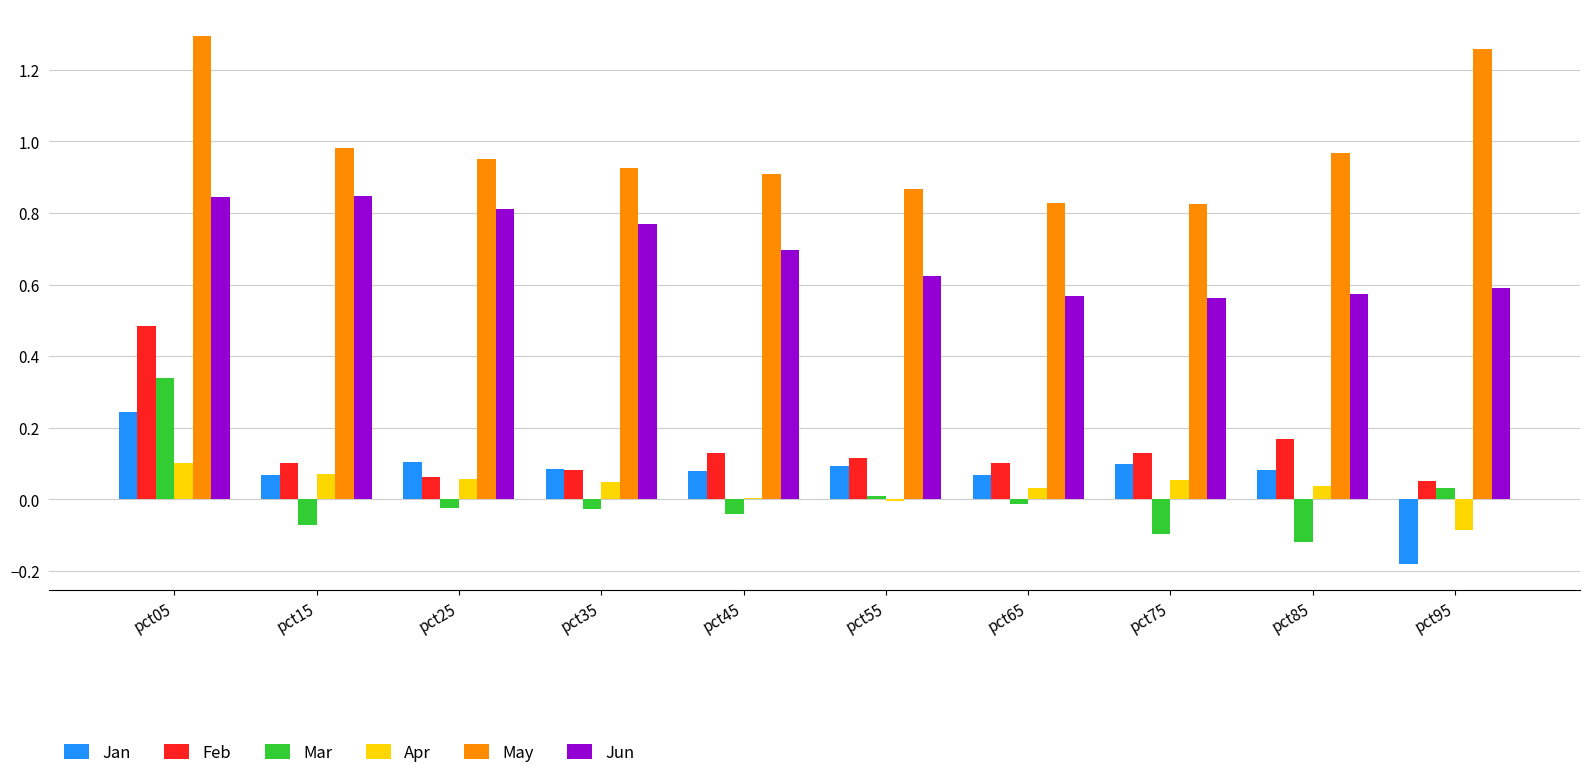

What are all the series names shown in the legend?

Jan, Feb, Mar, Apr, May, Jun